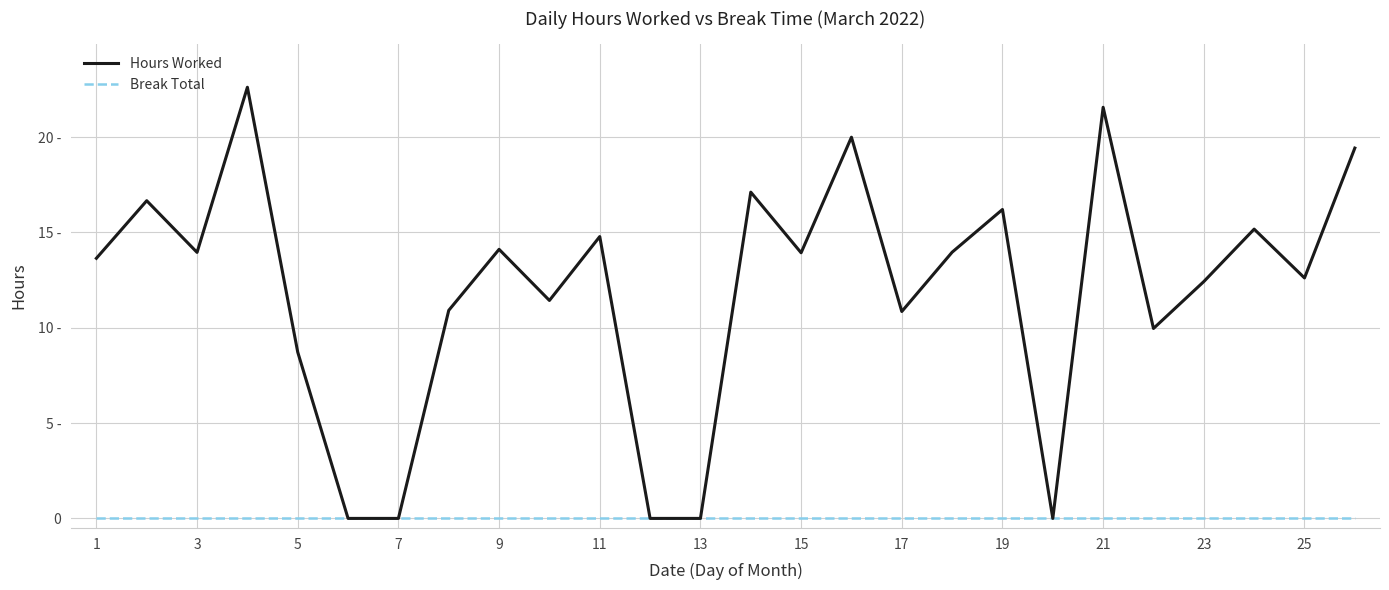

Is this an area chart (filled region under the line)?

No